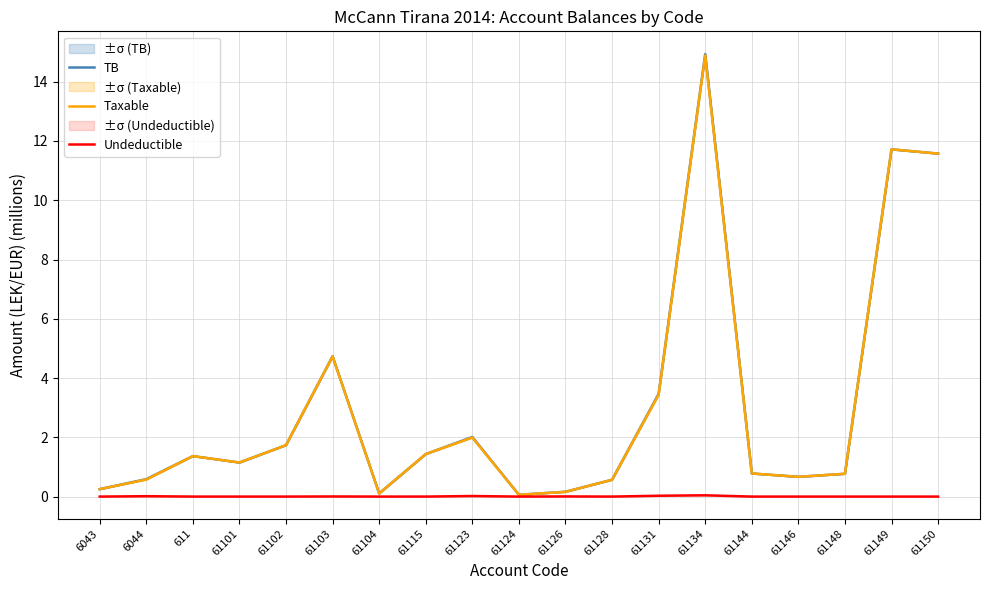

At which category does Taxable reach its first local peak?

611